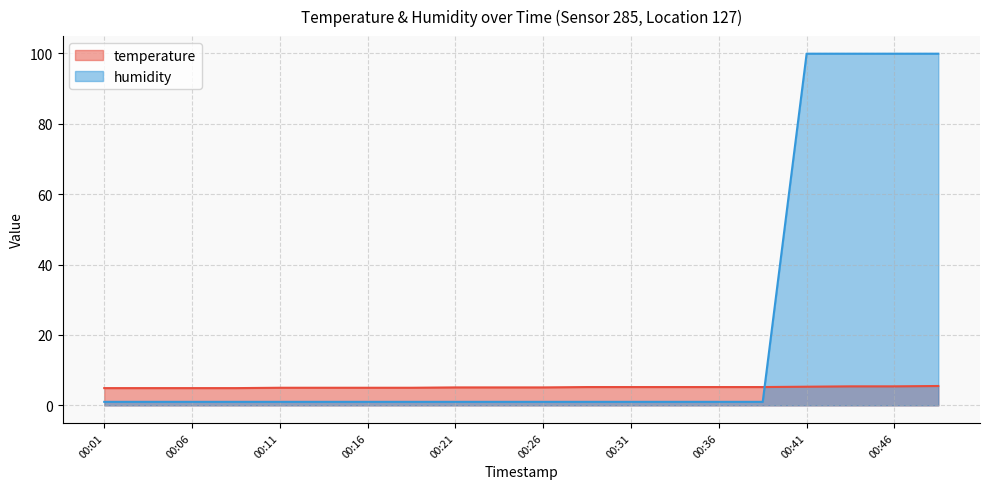

Reading left to right, transcribe all the data shown in this chart.

temperature: 00:01=4.9	00:04=4.9	00:06=4.9	00:09=4.9	00:11=5.0	00:14=5.0	00:16=5.0	00:19=5.0	00:21=5.1	00:24=5.1	00:26=5.1	00:29=5.2	00:31=5.2	00:33=5.2	00:36=5.2	00:39=5.2	00:41=5.3	00:44=5.4	00:46=5.4	00:48=5.5
humidity: 00:01=1.0	00:04=1.0	00:06=1.0	00:09=1.0	00:11=1.0	00:14=1.0	00:16=1.0	00:19=1.0	00:21=1.0	00:24=1.0	00:26=1.0	00:29=1.0	00:31=1.0	00:33=1.0	00:36=1.0	00:39=1.0	00:41=99.9	00:44=99.9	00:46=99.9	00:48=99.9